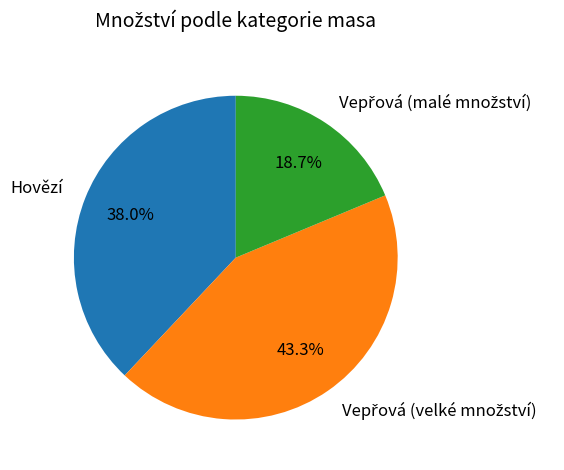

Does Hovězí account for over 50% of the chart?

No